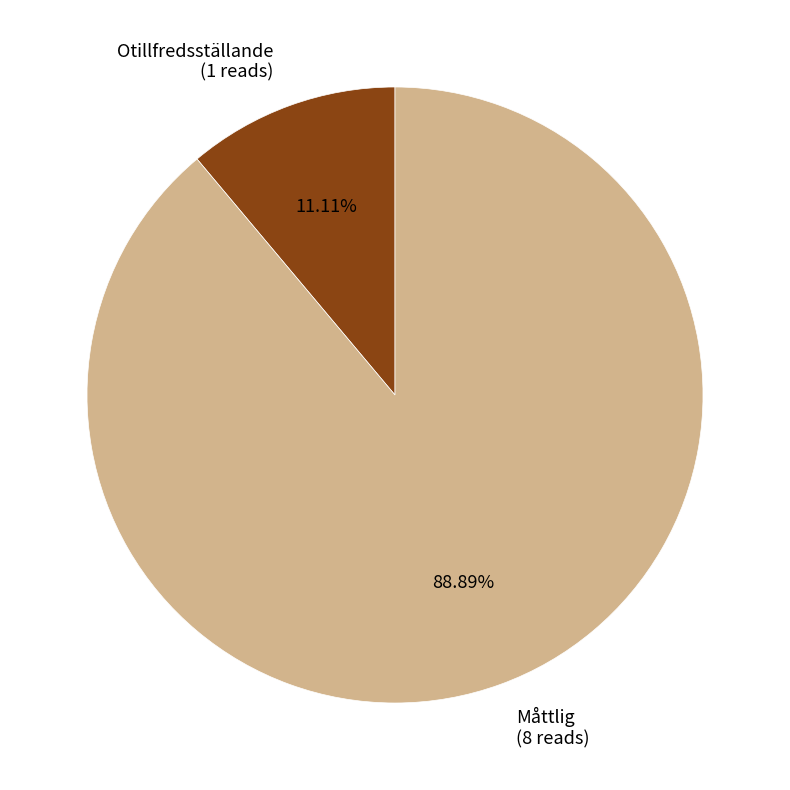

Which category accounts for the majority?

Måttlig